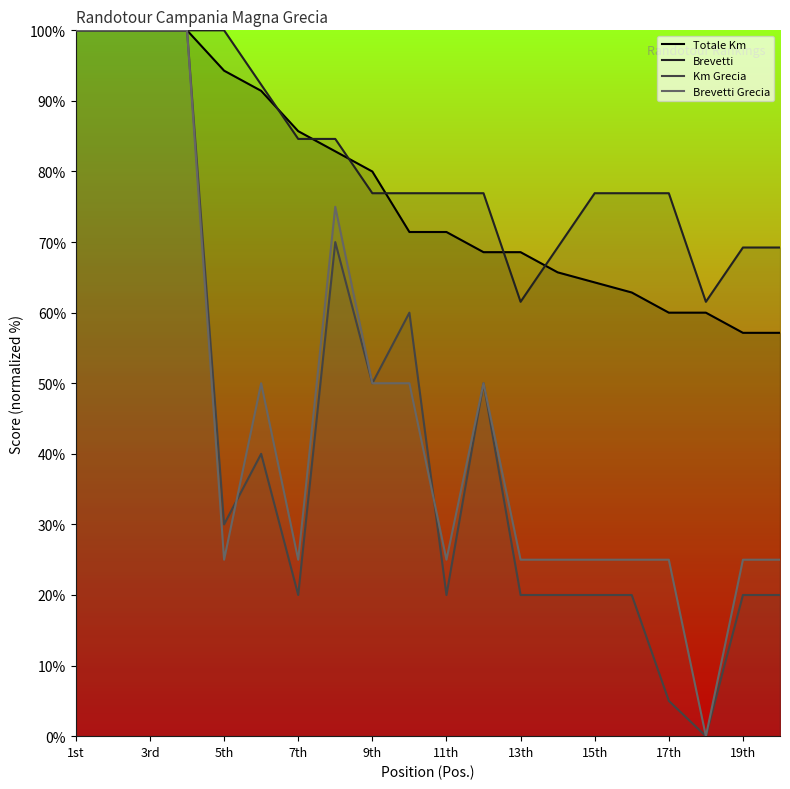

How many data points in Km Grecia are above 1200?

9